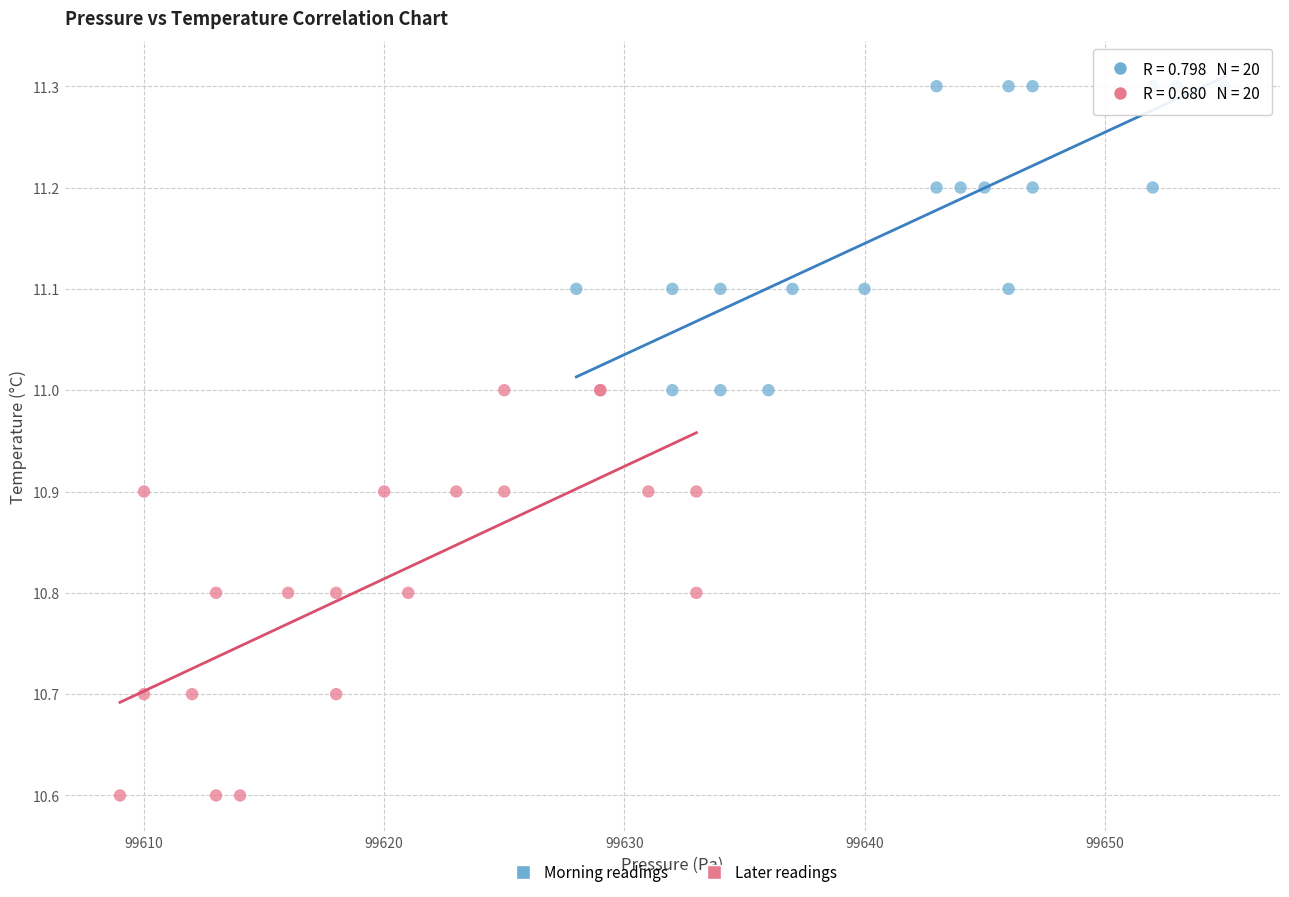

Which series reaches the maximum Y coordinate?

Morning readings